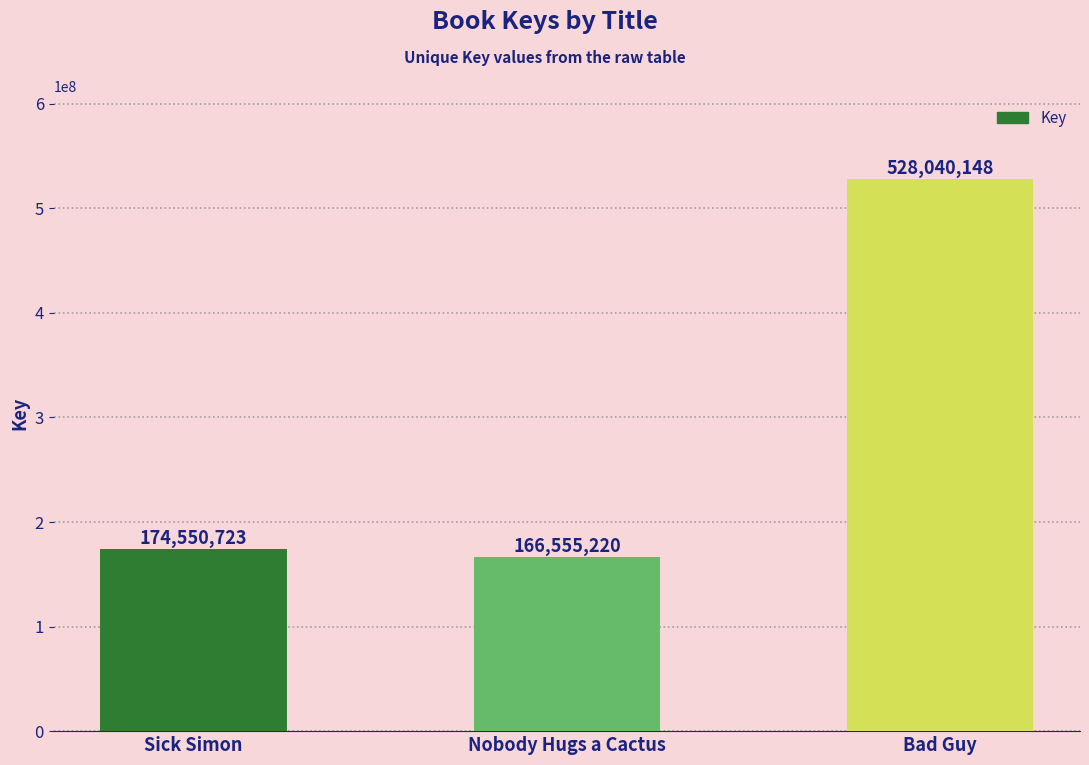

What is the change in value from Sick Simon to Bad Guy?

+353489425